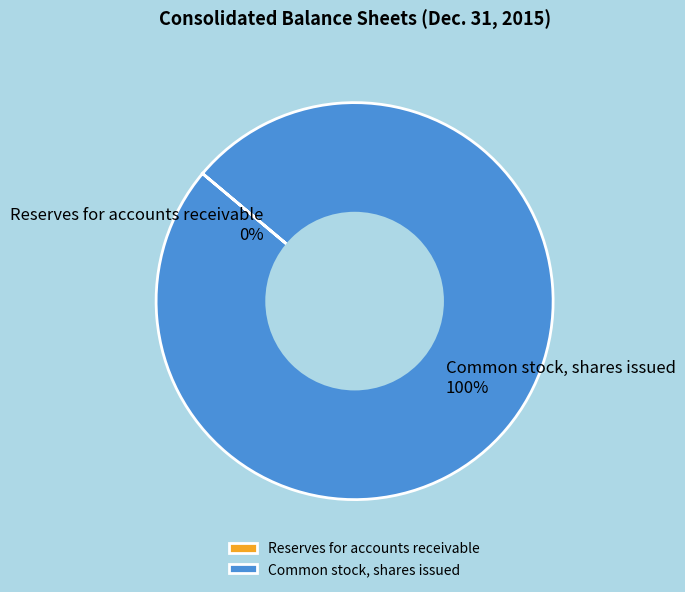

To the nearest percent, what is the difference between the largest and smallest slice percentages?

100%